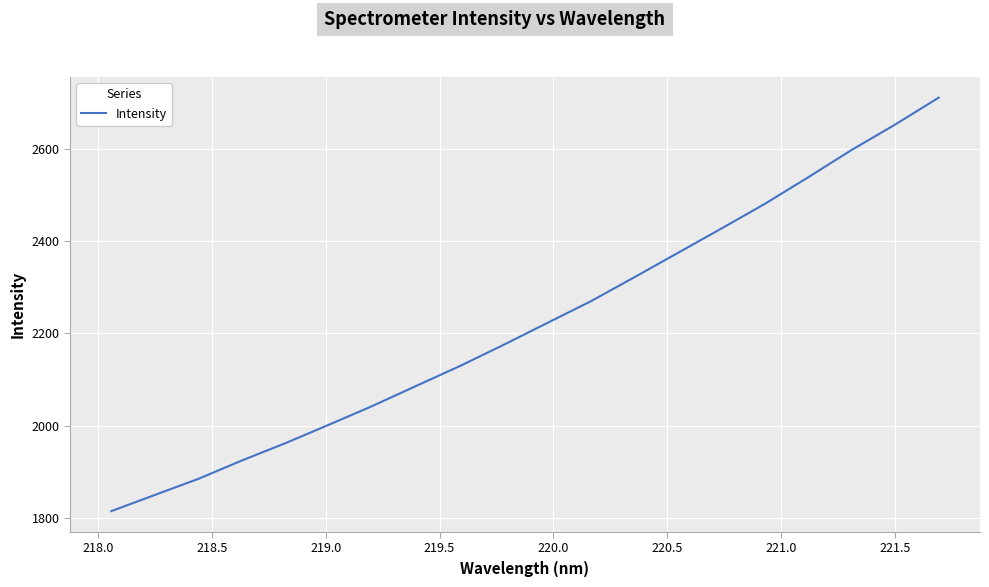

What is the minimum value shown in the chart?

1814.6